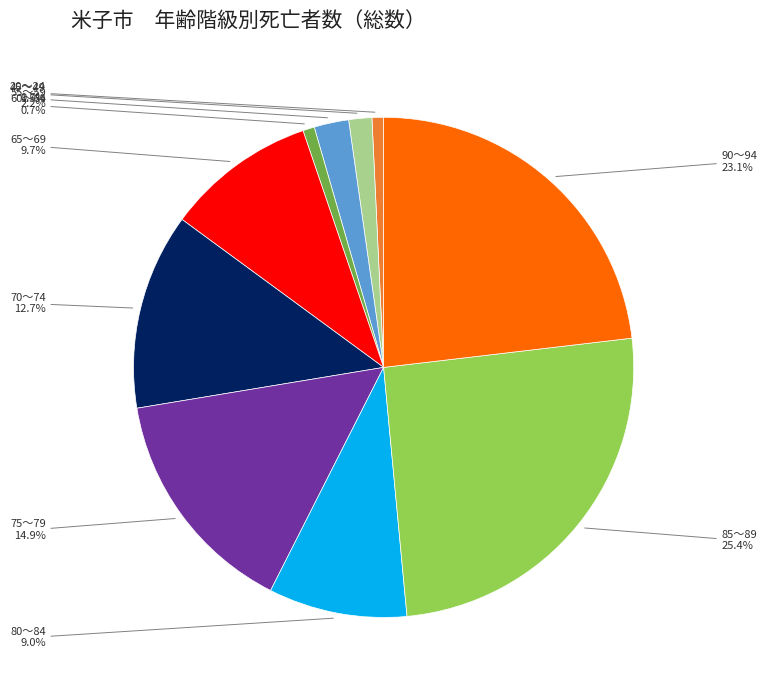

To the nearest percent, what portion does 60～64 represent?

1%